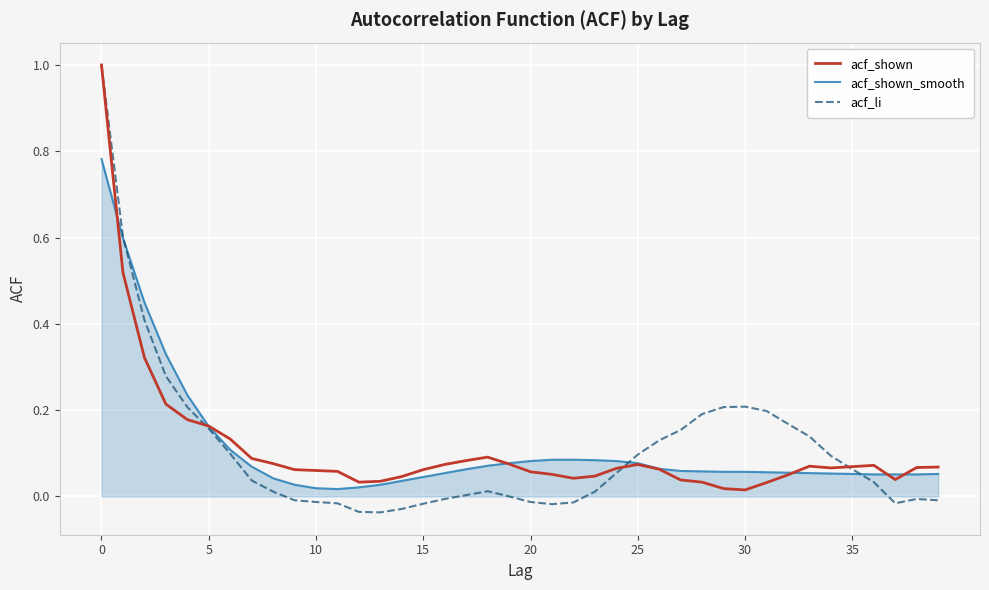

Which series has the largest range (max minus min)?

acf_li